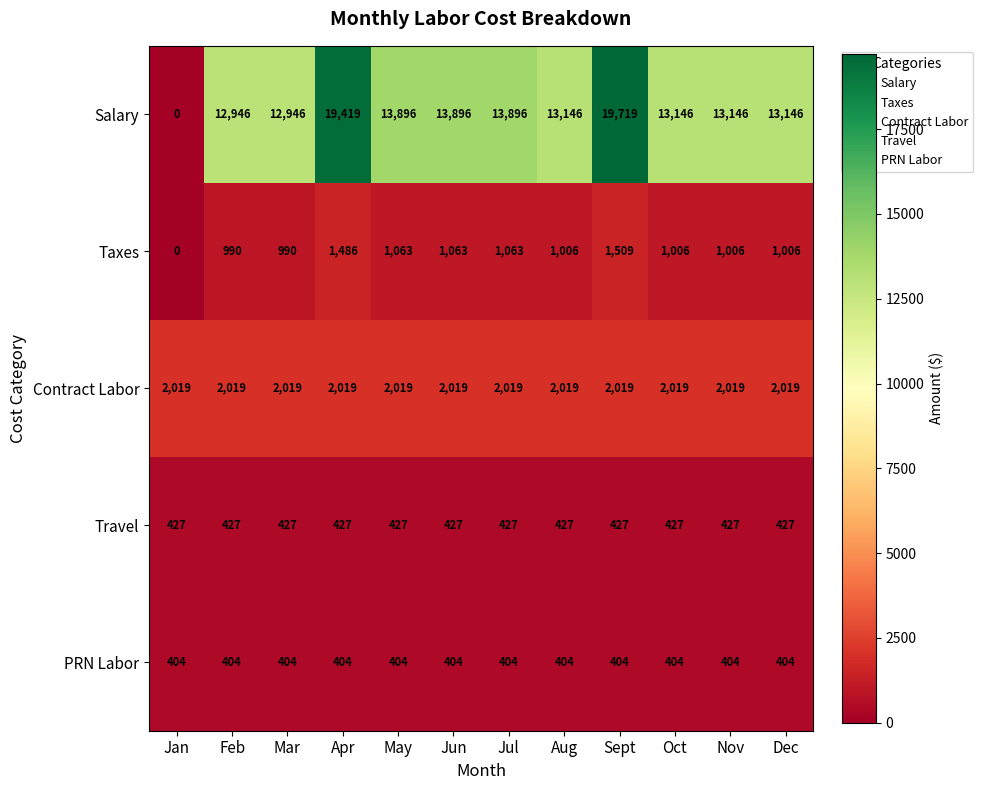

Is it true that Taxes equals 1447 at May?

False